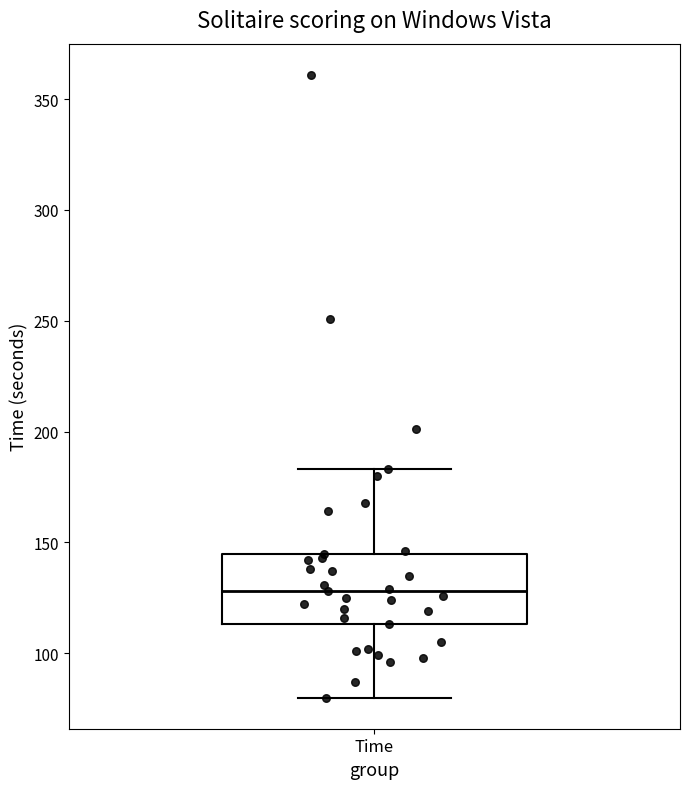

Where does the median line of the box for Time sit on the y-axis? The values are not printed on the chart, so give them approximately, as read against the axis.

130